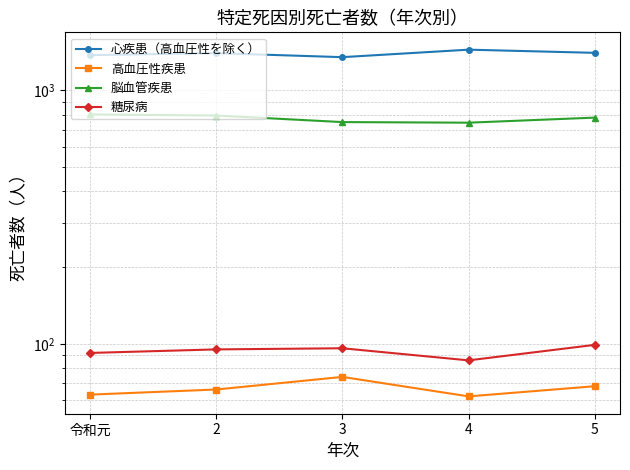

What is the greatest value displayed?

1446